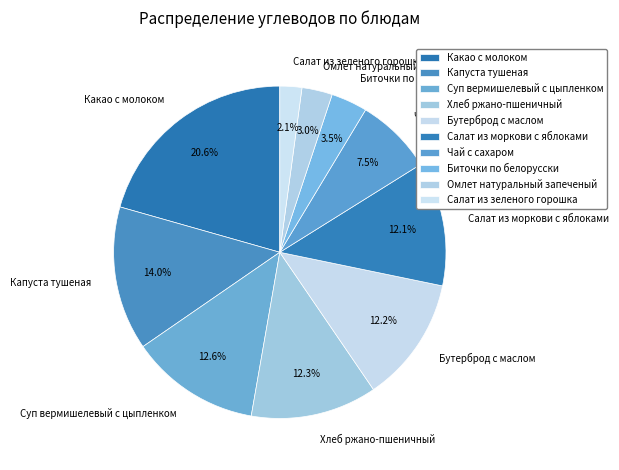

Count the number of slices in the pie.

10